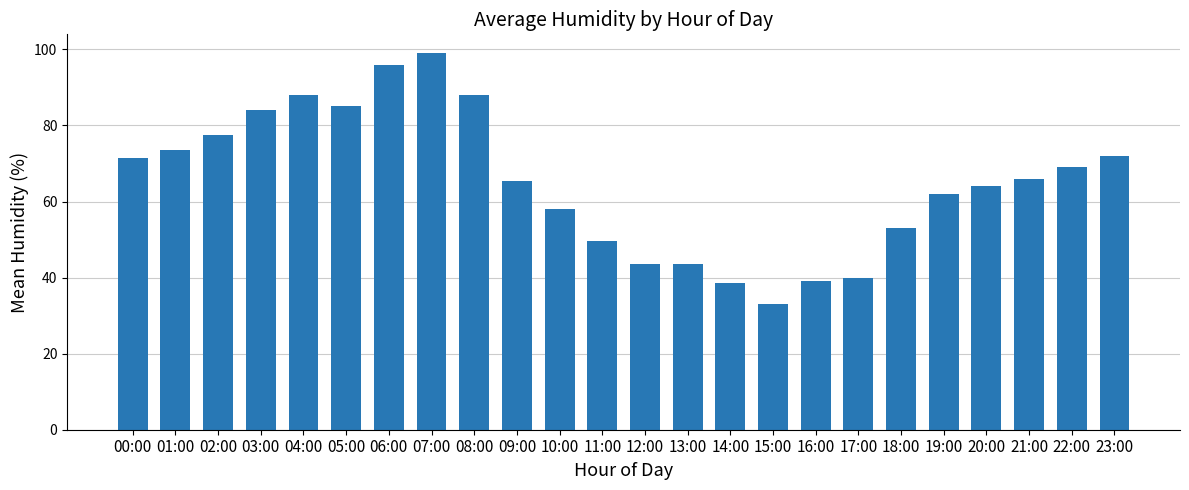

Read the value at 18:00.

53.0